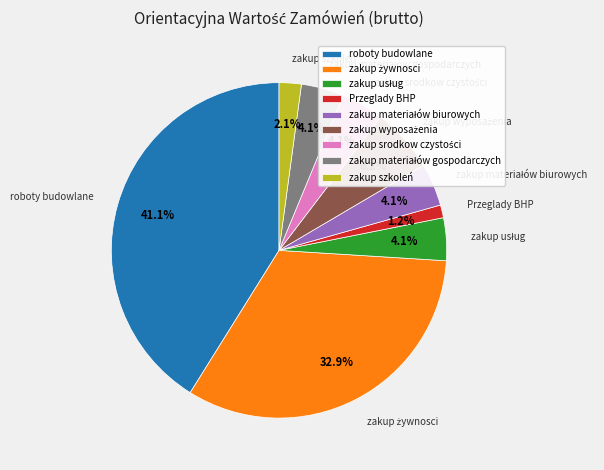

Does any single category account for the majority?

No